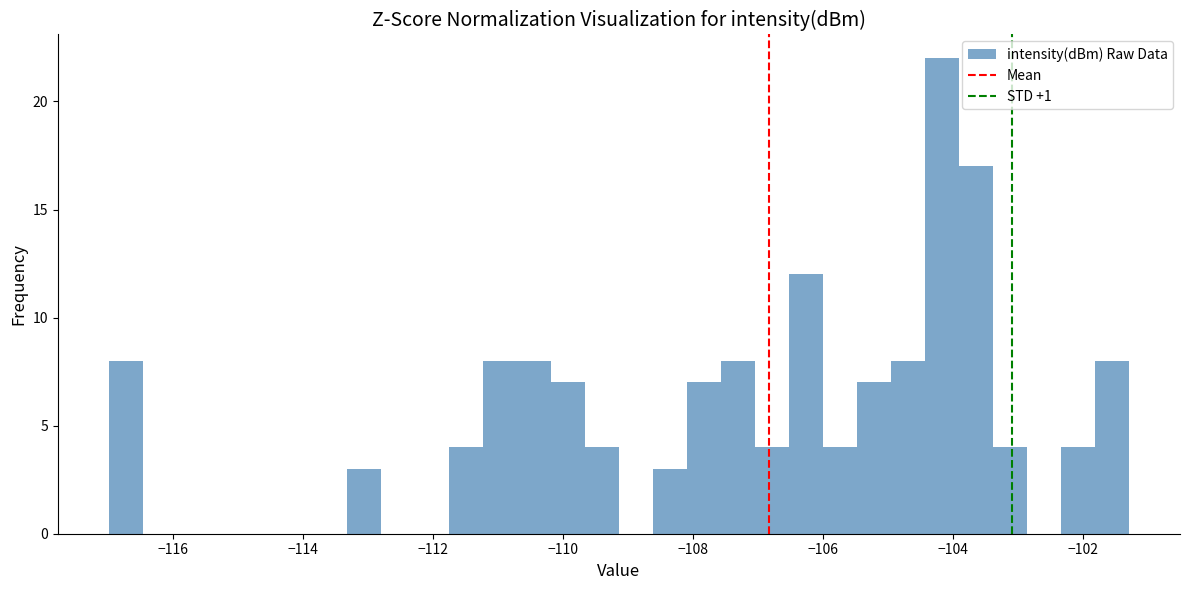

Read against the x-axis, roughly where is the centre of the tallest bar?

-104.2